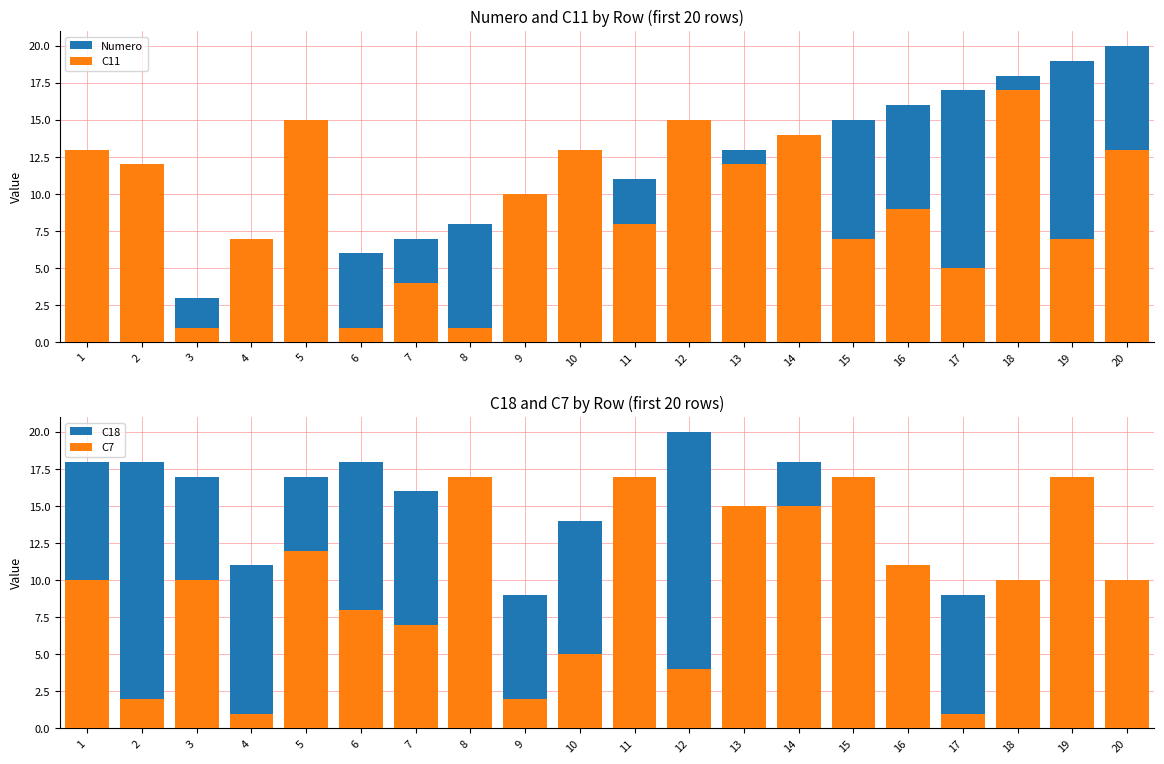

Reading left to right, list all the values displayed in this chart.

Numero: 1	2	3	4	5	6	7	8	9	10	11	12	13	14	15	16	17	18	19	20
C11: 13	12	1	7	15	1	4	1	10	13	8	15	12	14	7	9	5	17	7	13
C18: 18	18	17	11	17	18	16	12	9	14	9	20	9	18	4	4	9	5	9	9
C7: 10	2	10	1	12	8	7	17	2	5	17	4	15	15	17	11	1	10	17	10